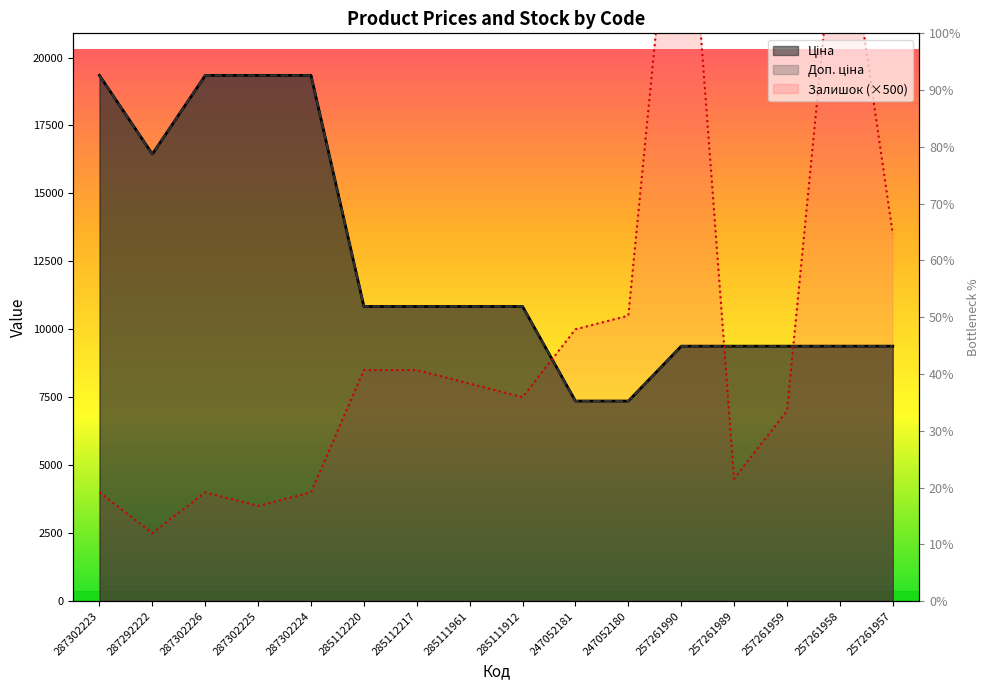

Which series ends up on top after the final intersection of Доп. ціна and Залишок?

Залишок